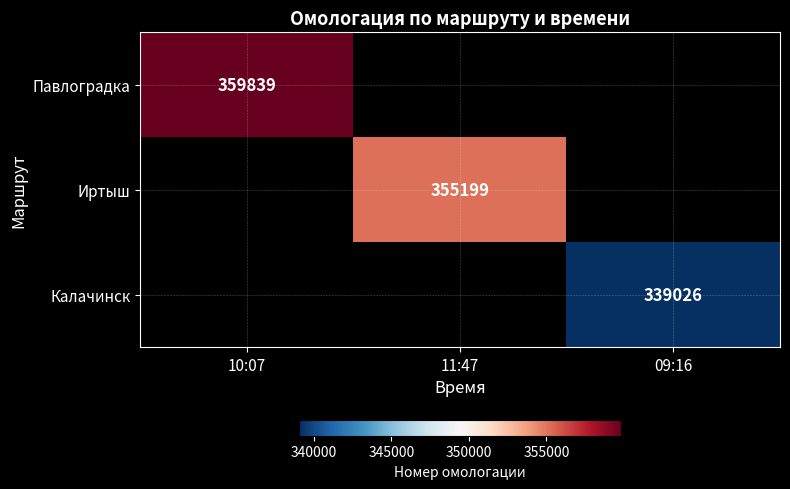

What is the greatest value displayed?

359839.0